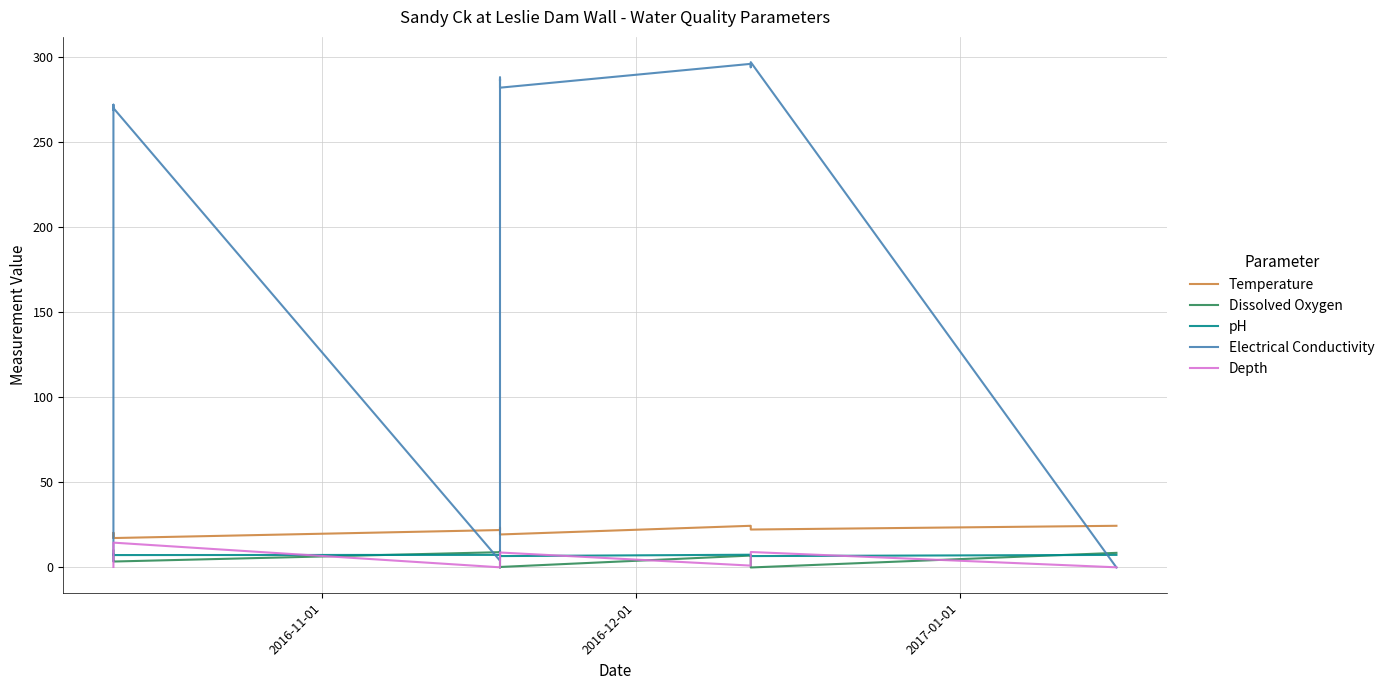

What is the value of the Electrical Conductivity point at the 13th from the left?

270.0